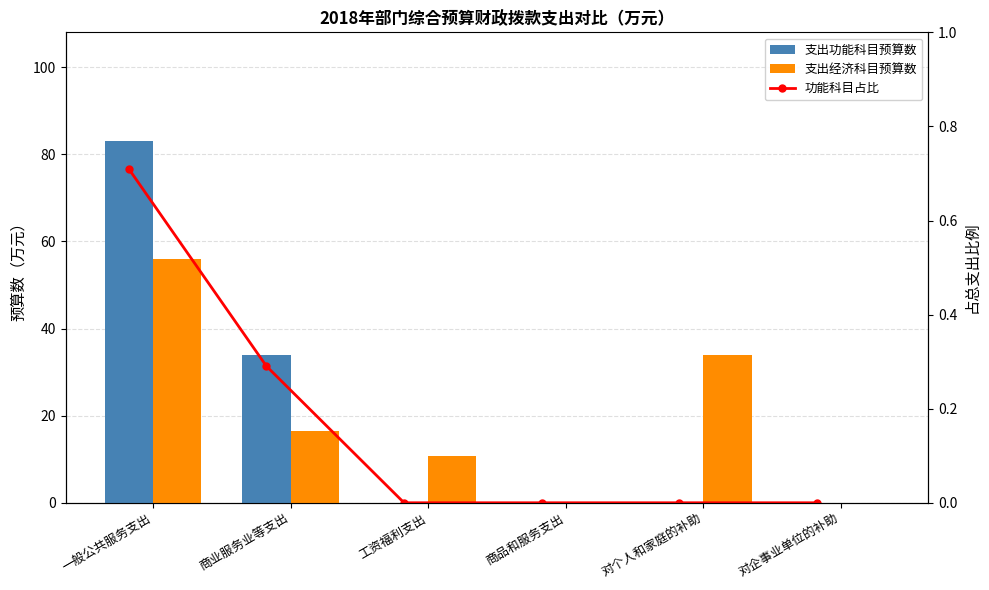

How many groups of bars are there?

6